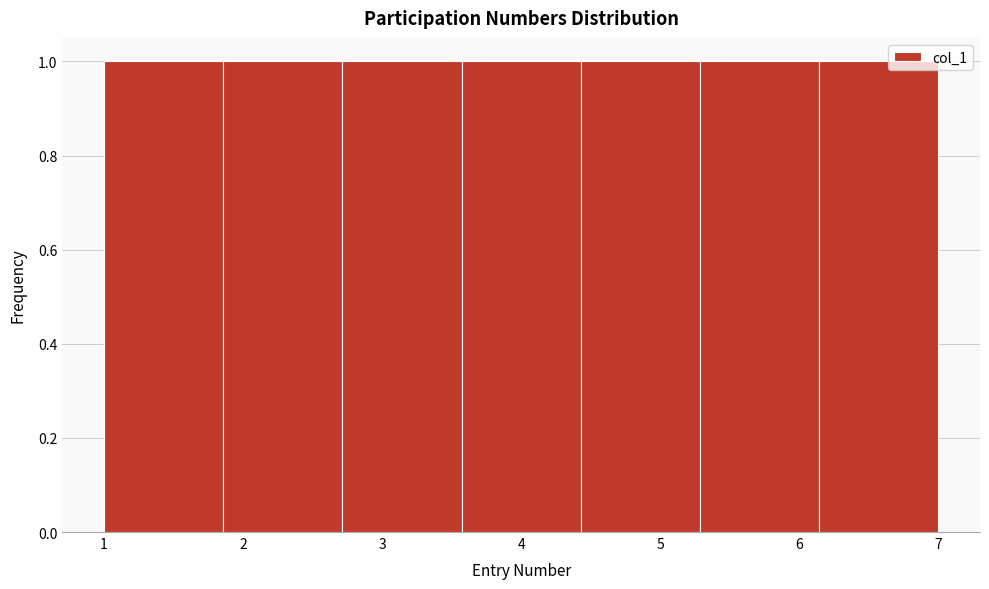

Reading left to right, list every bar in this chart as the range it spans on the x-axis followed by its height. Neither the bar edges nor the heights are printed on the chart, so give them approximately, as read against the axes.

1.0 to 1.9: 1
1.9 to 2.7: 1
2.7 to 3.6: 1
3.6 to 4.4: 1
4.4 to 5.3: 1
5.3 to 6.1: 1
6.1 to 7.0: 1